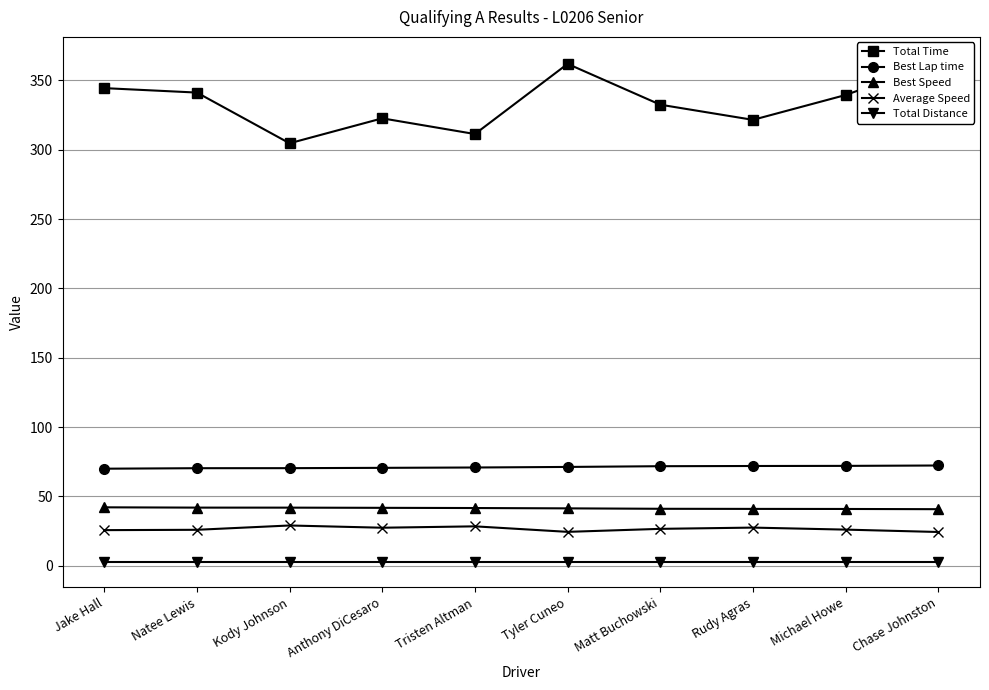

At which label does Best Lap time first exceed 71?

Tyler Cuneo